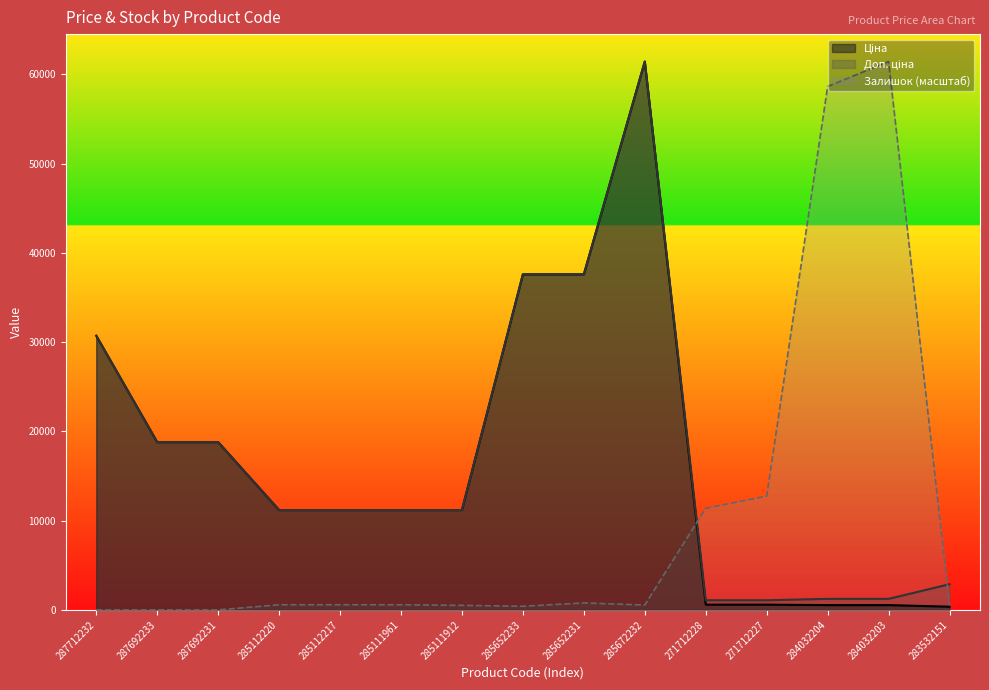

What is the highest value of the Доп. ціна series?

61434.3